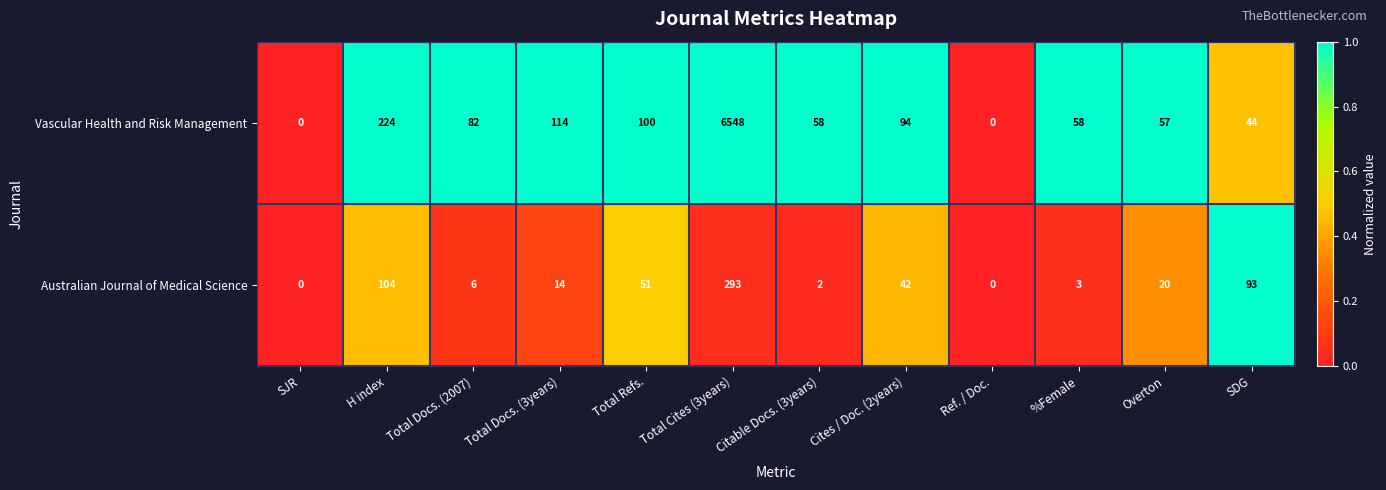

How many values in the Vascular Health and Risk Management series are below 82?

6